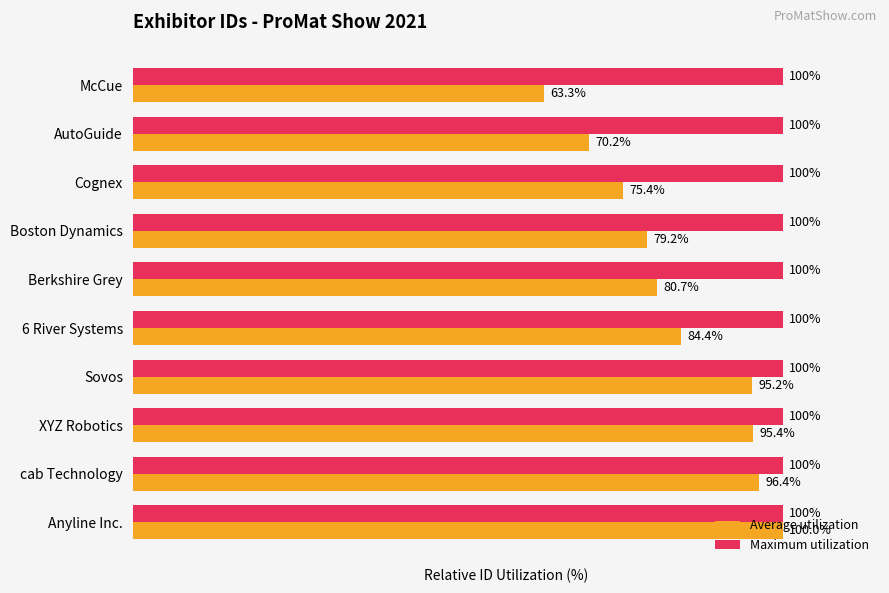

Is the value of Maximum utilization at Sovos greater than the value of Average utilization at Sovos?

Yes